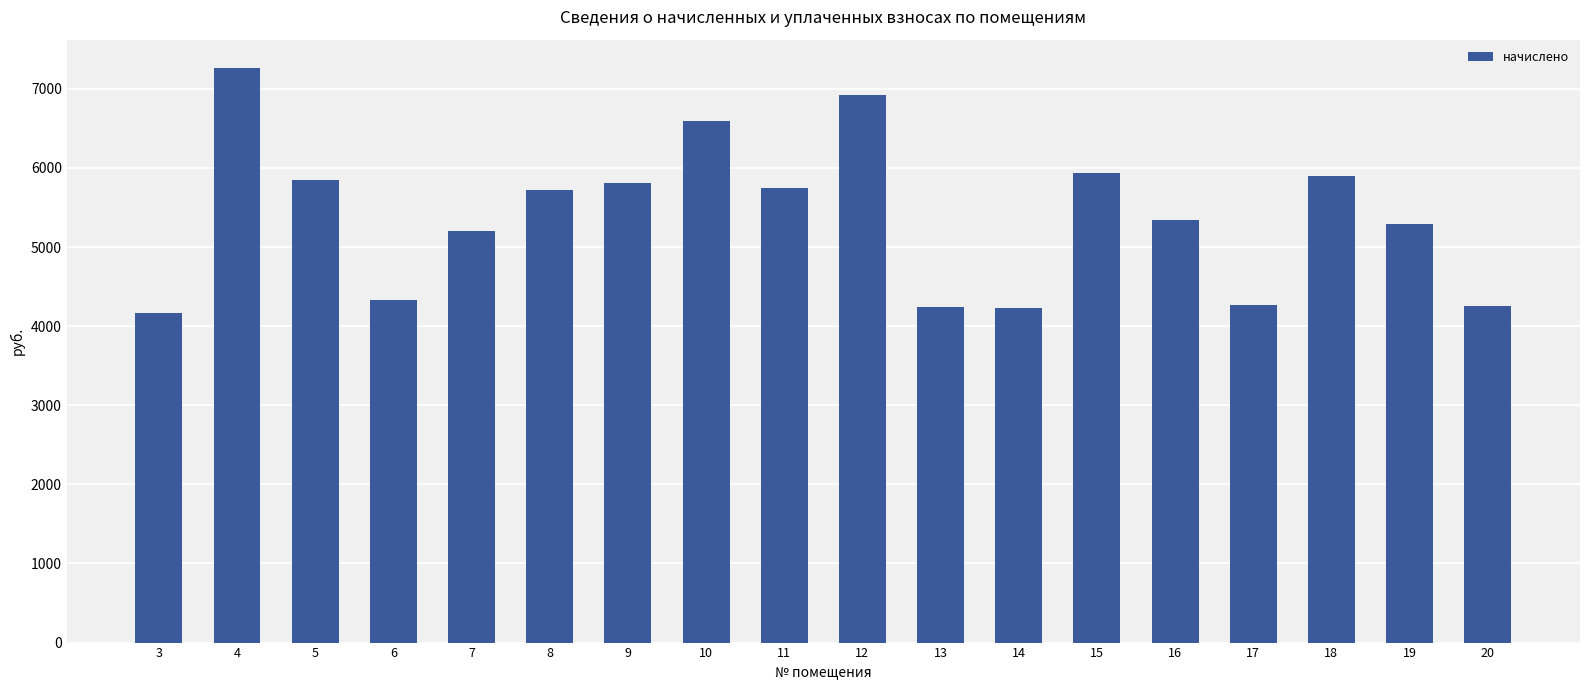

True or false: the data shows 5847.7 at 5.

True